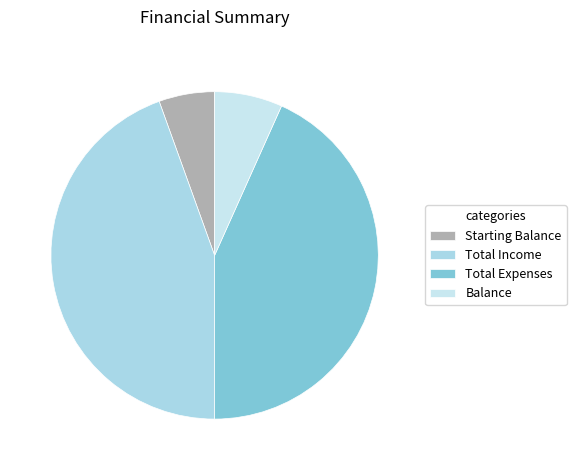

Which category has the biggest portion of the pie?

Total Income